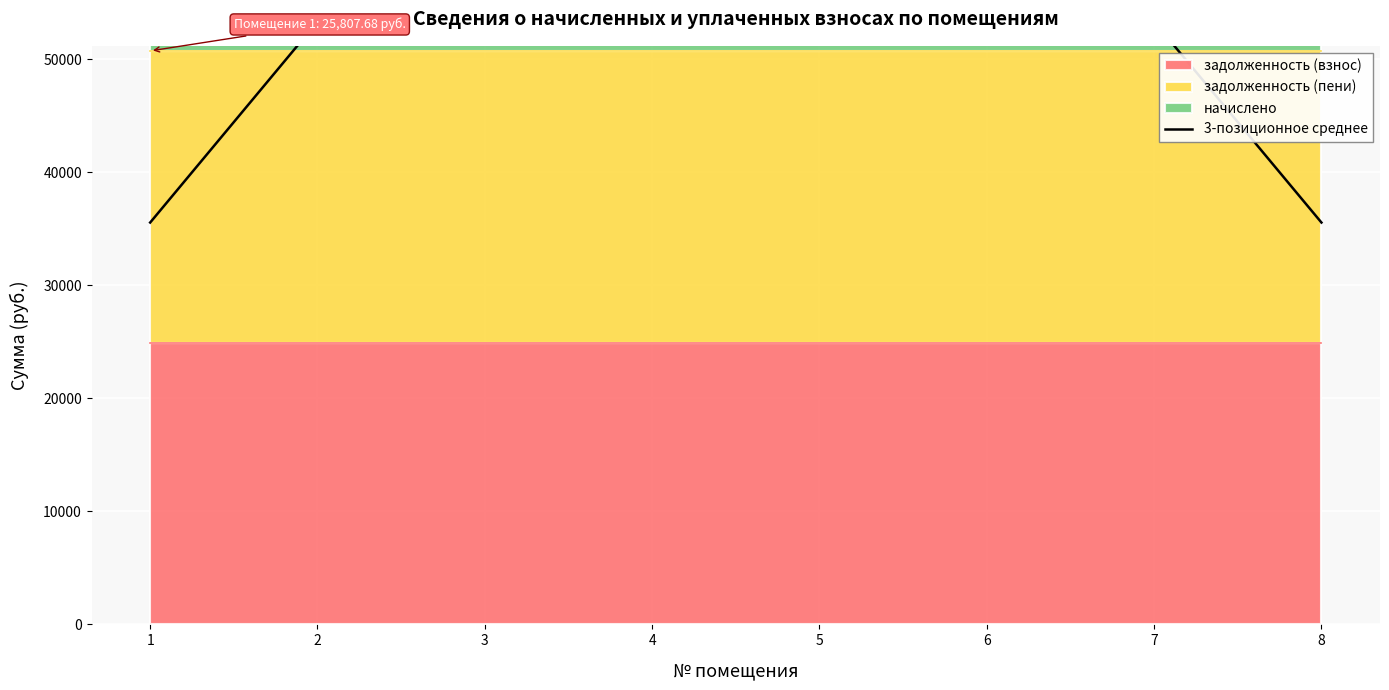

At which category does the chart reach its peak across all series?

2